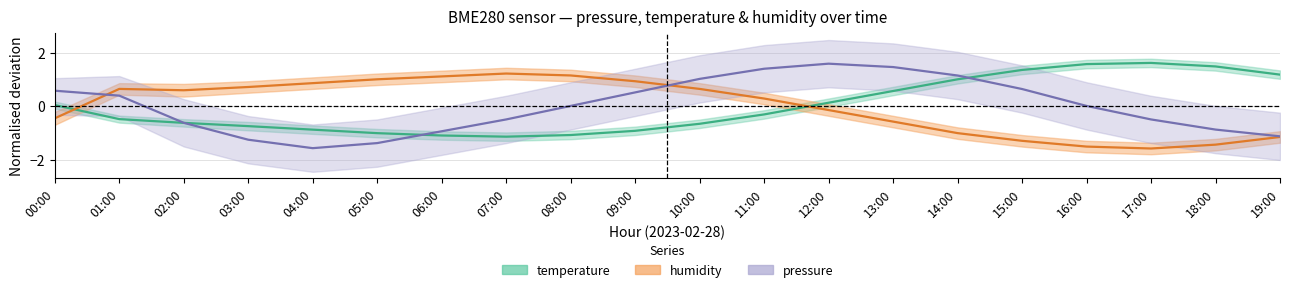

Where does the temperature series first go above 0?

00:00